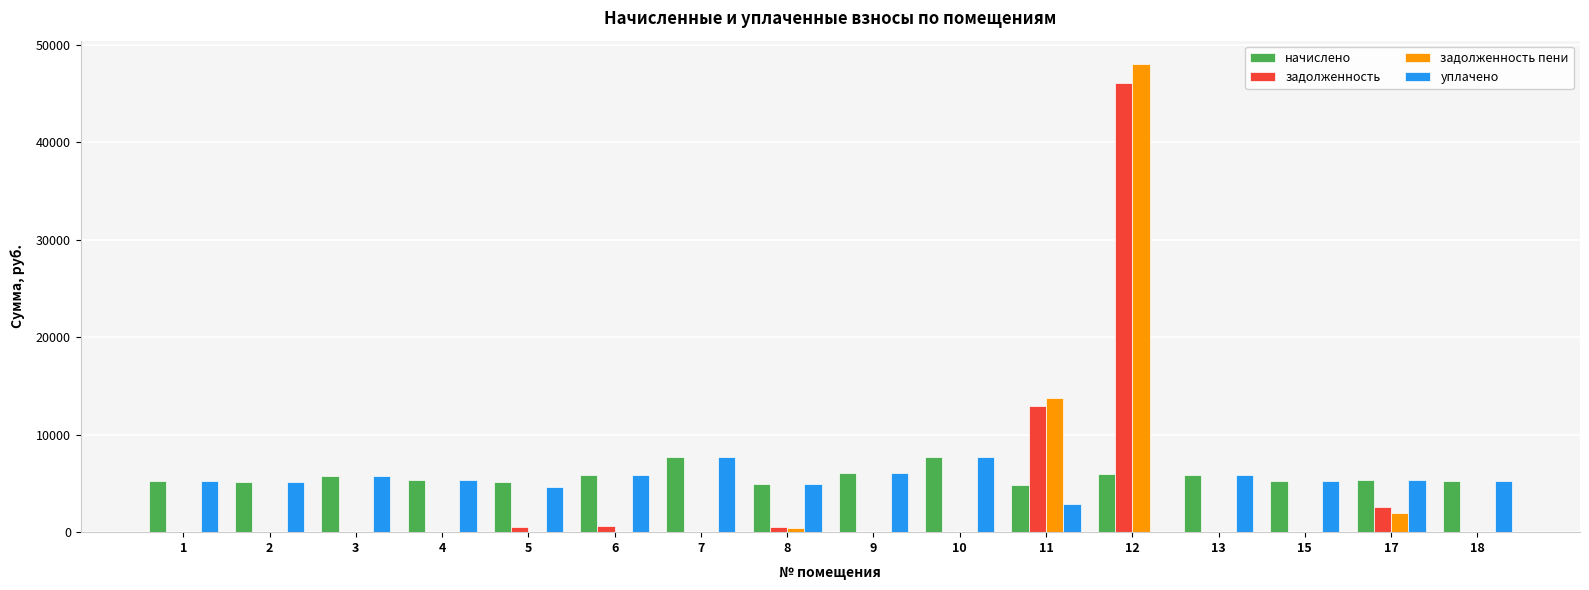

The задолженность пени series shows -26164.0 at 10. True or false?

False